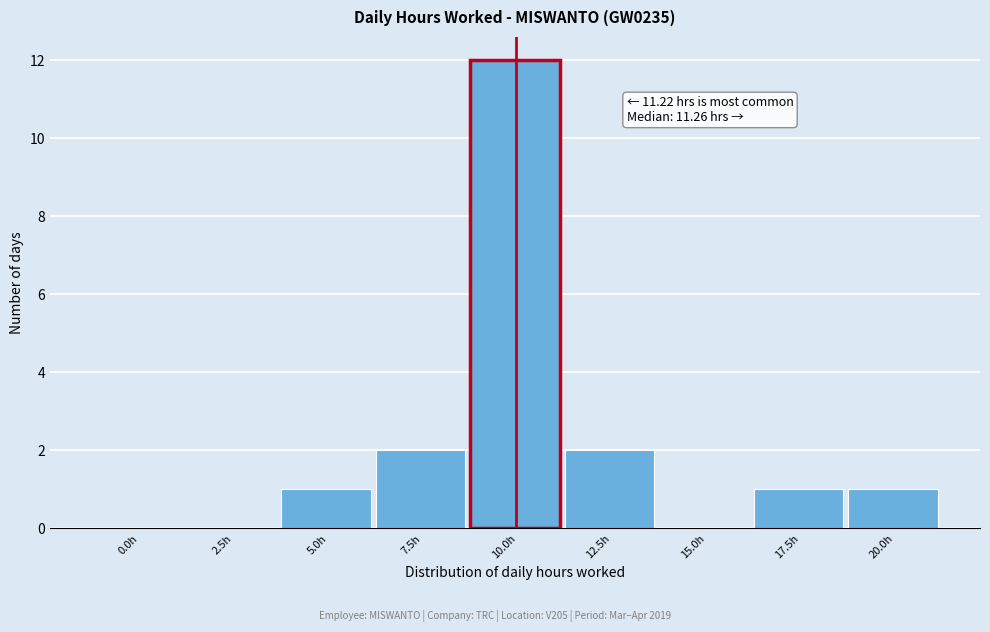

Reading right to left, transcribe all the data shown in this chart.

20.0h=1	17.5h=1	15.0h=0	12.5h=2	10.0h=12	7.5h=2	5.0h=1	2.5h=0	0.0h=0